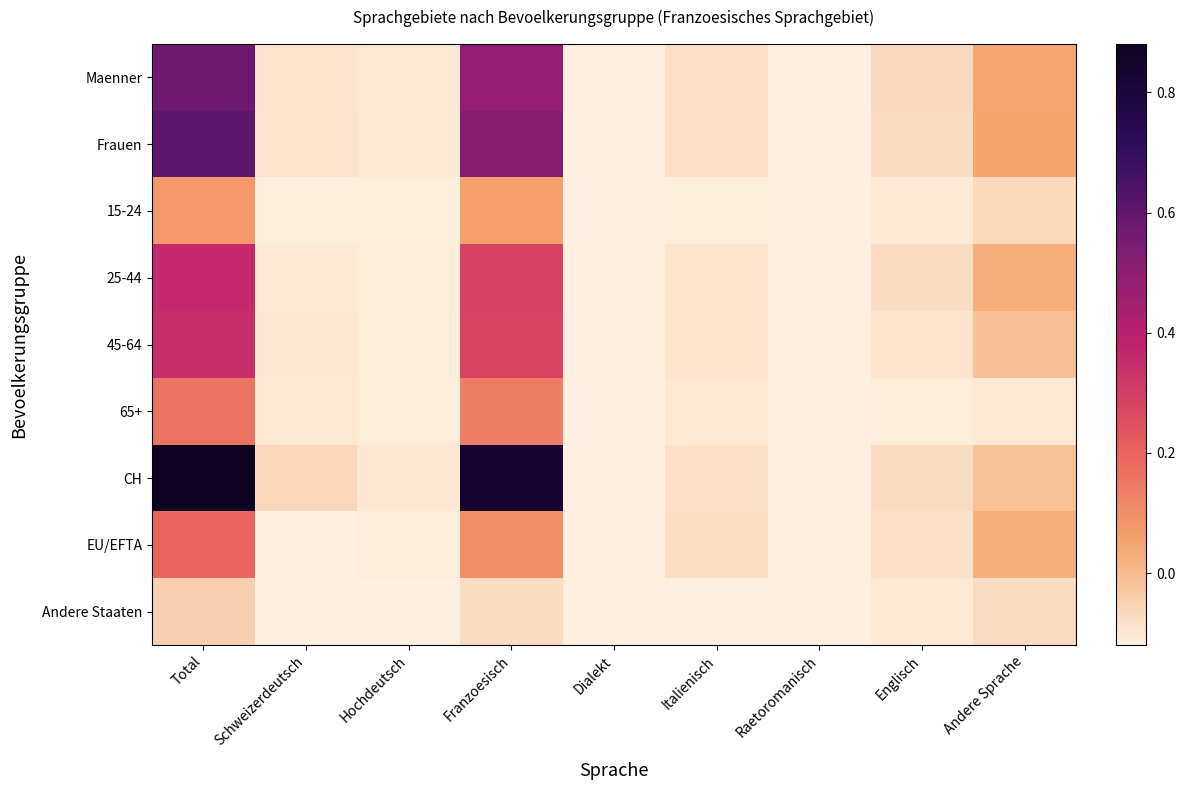

Reading left to right, transcribe all the data shown in this chart.

Maenner: Total=0.6	Schweizerdeutsch=-0.1	Hochdeutsch=-0.1	Franzoesisch=0.5	Dialekt=-0.1	Italienisch=-0.1	Raetoromanisch=-0.1	Englisch=-0.1	Andere Sprache=0.0
Frauen: Total=0.6	Schweizerdeutsch=-0.1	Hochdeutsch=-0.1	Franzoesisch=0.5	Dialekt=-0.1	Italienisch=-0.1	Raetoromanisch=-0.1	Englisch=-0.1	Andere Sprache=0.0
15-24: Total=0.1	Schweizerdeutsch=-0.1	Hochdeutsch=-0.1	Franzoesisch=0.1	Dialekt=-0.1	Italienisch=-0.1	Raetoromanisch=-0.1	Englisch=-0.1	Andere Sprache=-0.1
25-44: Total=0.4	Schweizerdeutsch=-0.1	Hochdeutsch=-0.1	Franzoesisch=0.3	Dialekt=-0.1	Italienisch=-0.1	Raetoromanisch=-0.1	Englisch=-0.1	Andere Sprache=0.0
45-64: Total=0.3	Schweizerdeutsch=-0.1	Hochdeutsch=-0.1	Franzoesisch=0.3	Dialekt=-0.1	Italienisch=-0.1	Raetoromanisch=-0.1	Englisch=-0.1	Andere Sprache=-0.0
65+: Total=0.2	Schweizerdeutsch=-0.1	Hochdeutsch=-0.1	Franzoesisch=0.1	Dialekt=-0.1	Italienisch=-0.1	Raetoromanisch=-0.1	Englisch=-0.1	Andere Sprache=-0.1
CH: Total=0.9	Schweizerdeutsch=-0.1	Hochdeutsch=-0.1	Franzoesisch=0.8	Dialekt=-0.1	Italienisch=-0.1	Raetoromanisch=-0.1	Englisch=-0.1	Andere Sprache=-0.0
EU/EFTA: Total=0.2	Schweizerdeutsch=-0.1	Hochdeutsch=-0.1	Franzoesisch=0.1	Dialekt=-0.1	Italienisch=-0.1	Raetoromanisch=-0.1	Englisch=-0.1	Andere Sprache=0.0
Andere Staaten: Total=-0.0	Schweizerdeutsch=-0.1	Hochdeutsch=-0.1	Franzoesisch=-0.1	Dialekt=-0.1	Italienisch=-0.1	Raetoromanisch=-0.1	Englisch=-0.1	Andere Sprache=-0.1